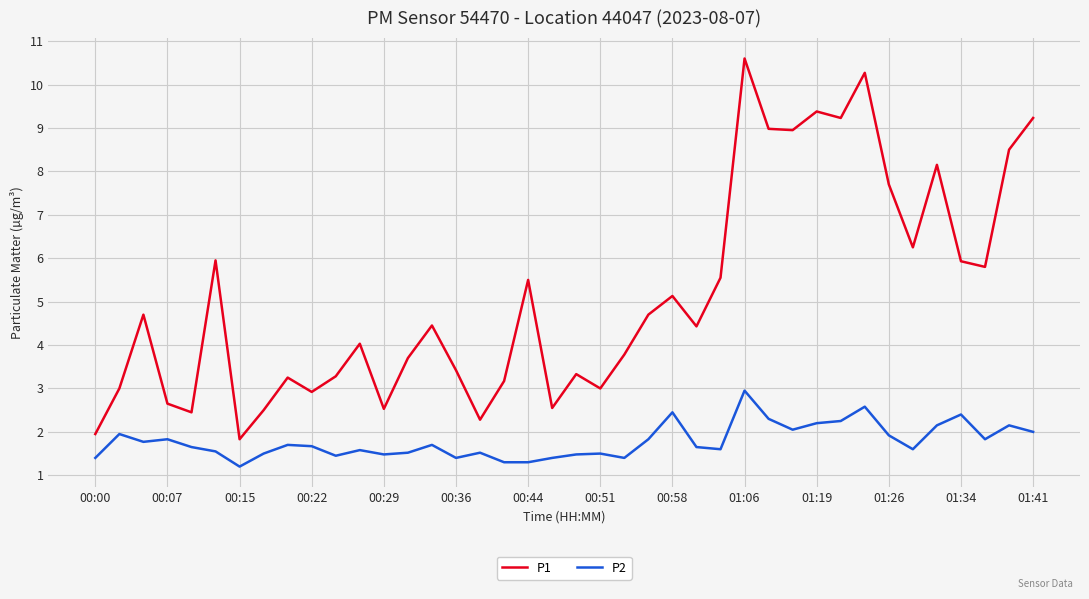

Which series has the largest range (max minus min)?

P1